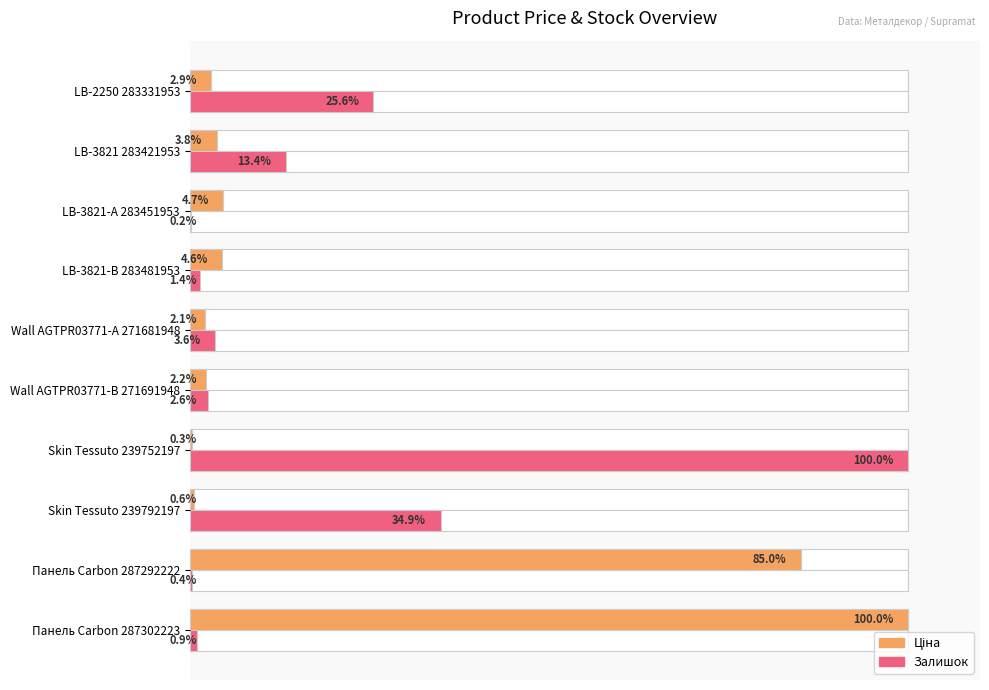

Reading left to right, extract all data points from this chart.

Ціна: 100.0	85.0	0.6	0.3	2.2	2.1	4.6	4.7	3.8	2.9
Залишок: 0.9	0.4	34.9	100.0	2.6	3.6	1.4	0.2	13.4	25.6